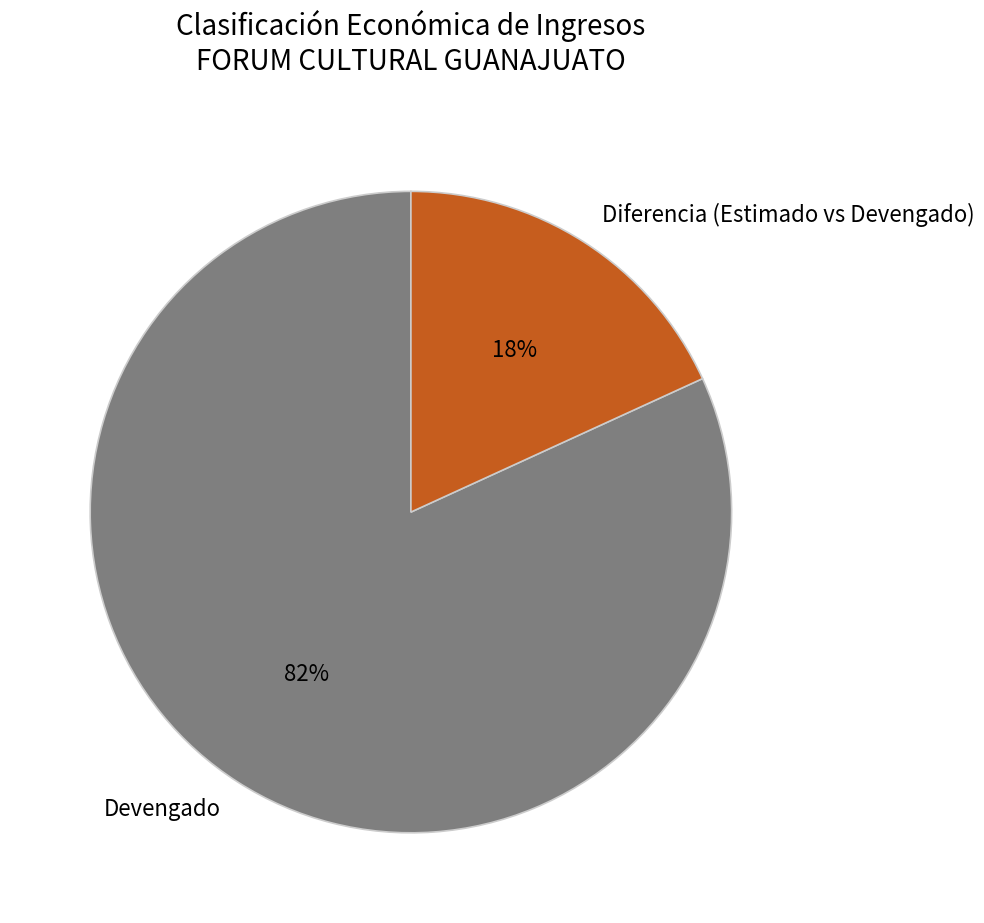

Do Diferencia (Estimado vs Devengado) and Devengado together represent more than half of the pie?

Yes